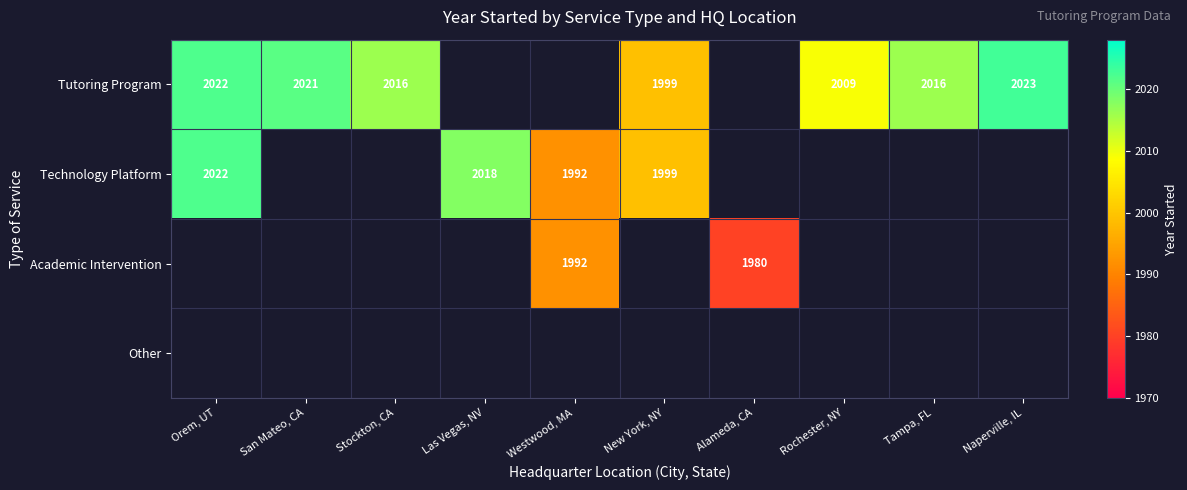

What is the sum of the Tutoring Program values at Naperville, IL and New York, NY?

4022